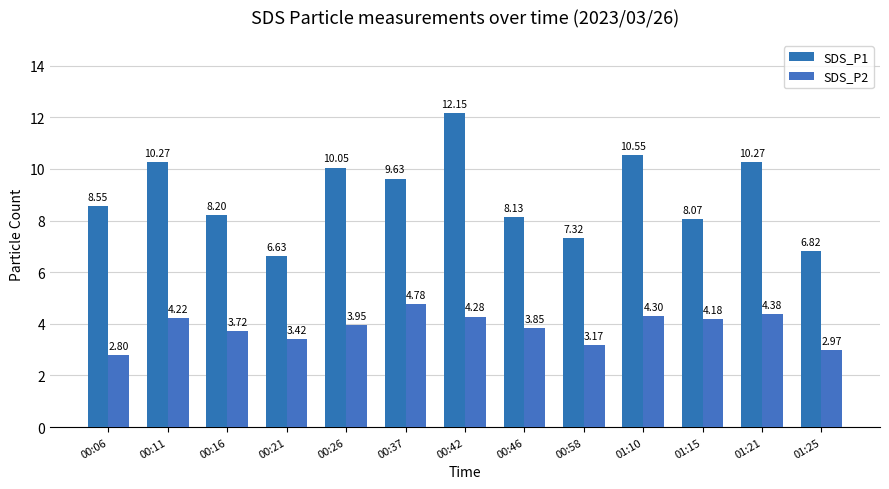

Does the chart contain any negative values?

No